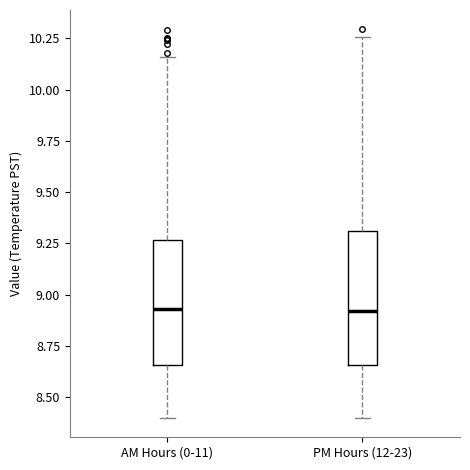

Reading left to right, transcribe this box plot: for each box, give where its median line is, the range the box spans, and where its two whiskers end, as read against the y-axis. The values are not printed on the chart, so give them approximately, as read against the axis.

AM Hours (0-11): median 8.95, box 8.65 to 9.25, whiskers 8.40 to 10.15
PM Hours (12-23): median 8.90, box 8.65 to 9.30, whiskers 8.40 to 10.25